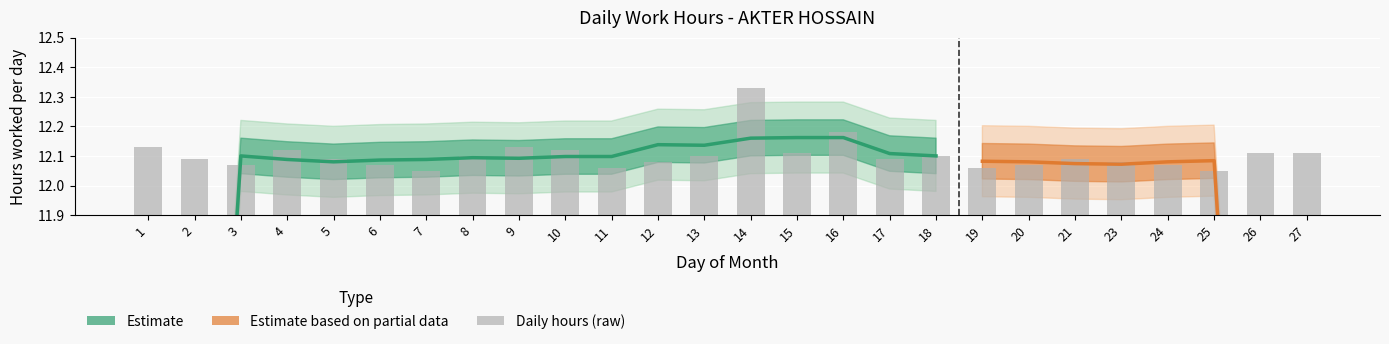

Read the value at 3.

12.1